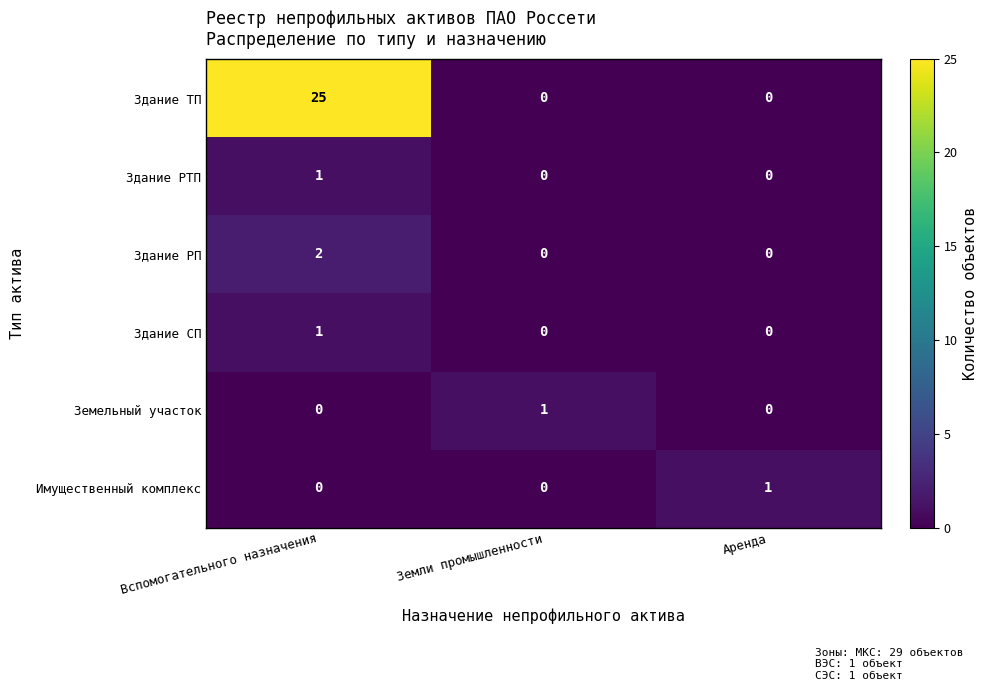

How many Здание РП values are between 0 and 2?

3